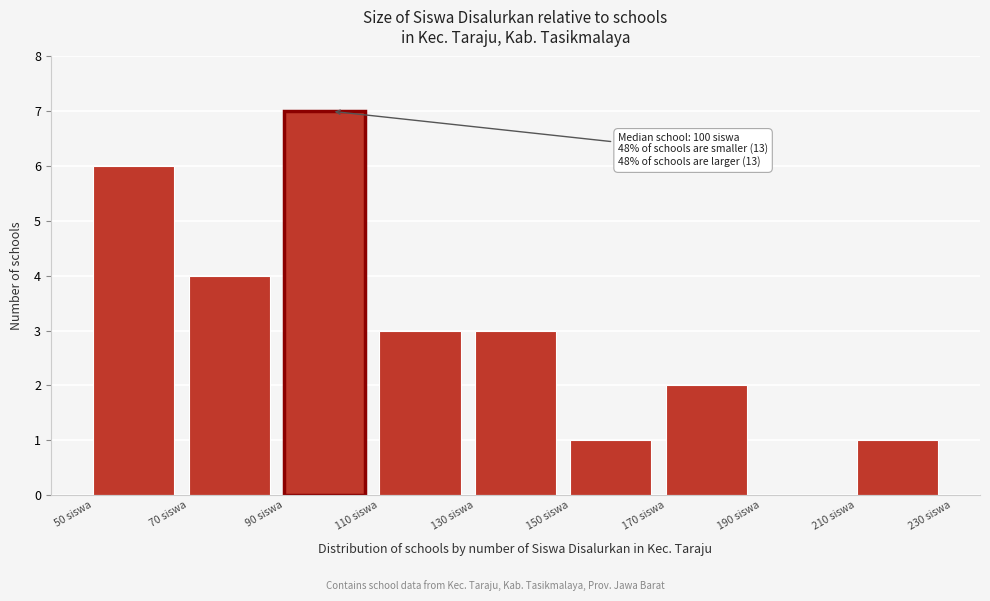

Which range on the x-axis has the tallest bar?

90 to 110